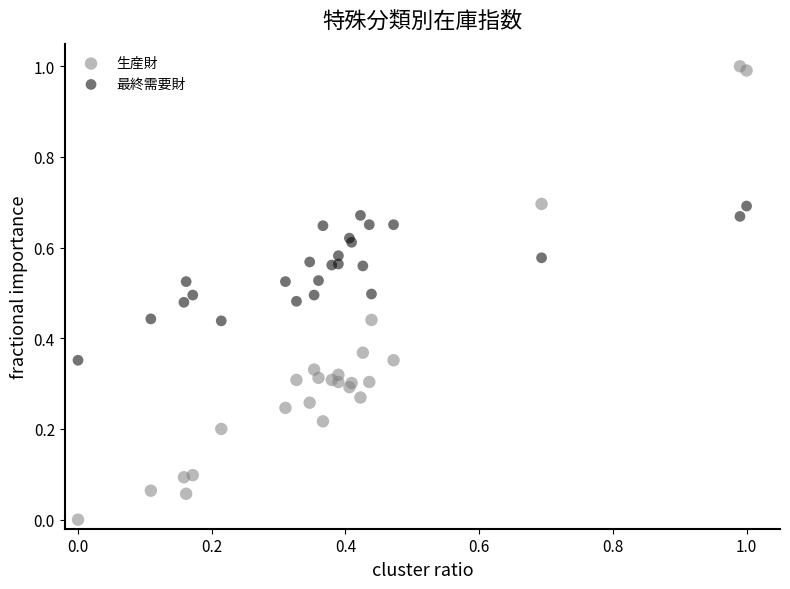

Which series contains the highest Y value?

生産財